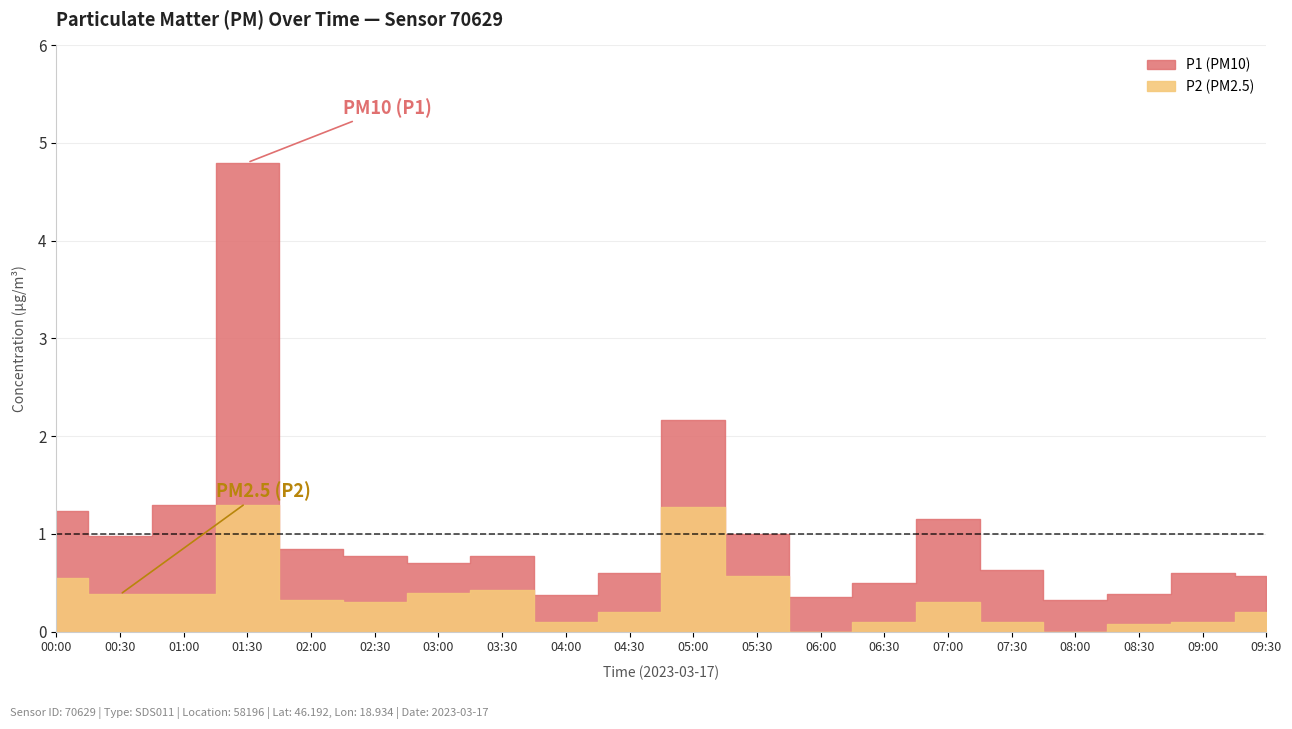

True or false: P2 and P1 cross at least once.

False